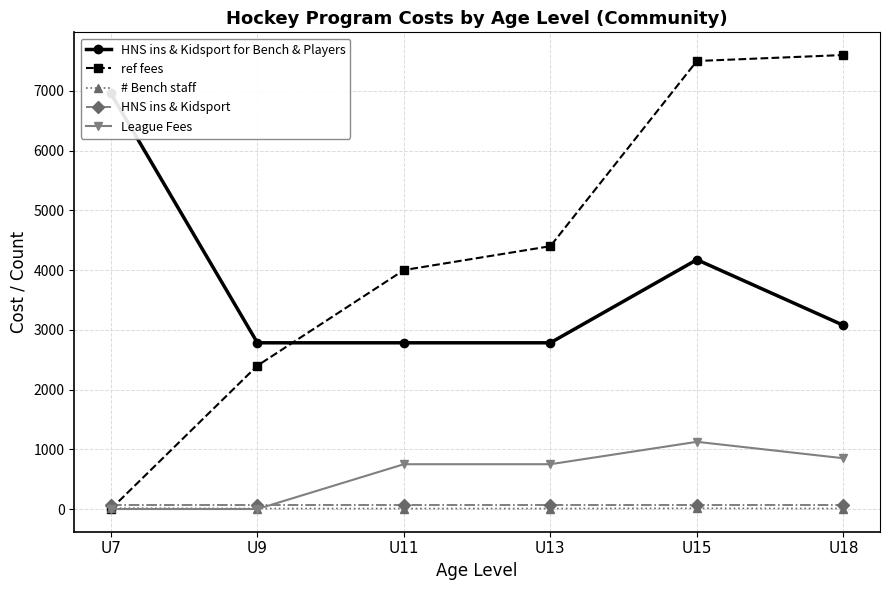

At how many categories does at least one series exceed 741?

6